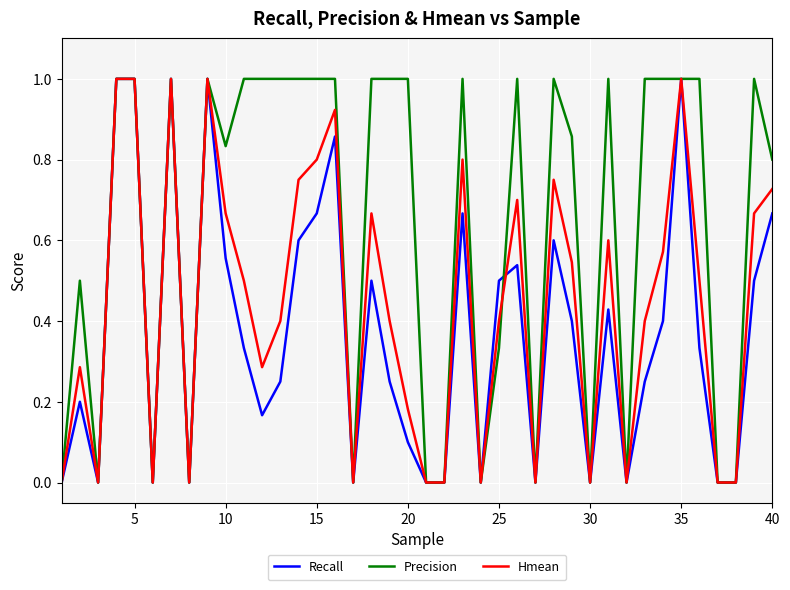

Which series has the largest total across all categories?

Precision